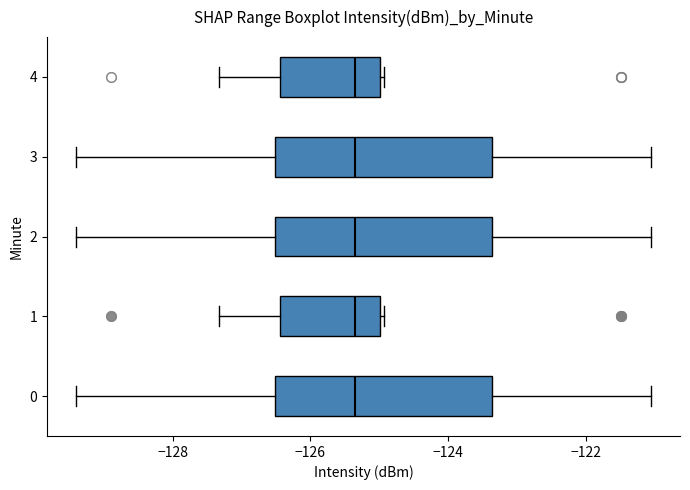

Where does the median line of the box at y = 3 sit on the x-axis? The values are not printed on the chart, so give them approximately, as read against the axis.

-125.4